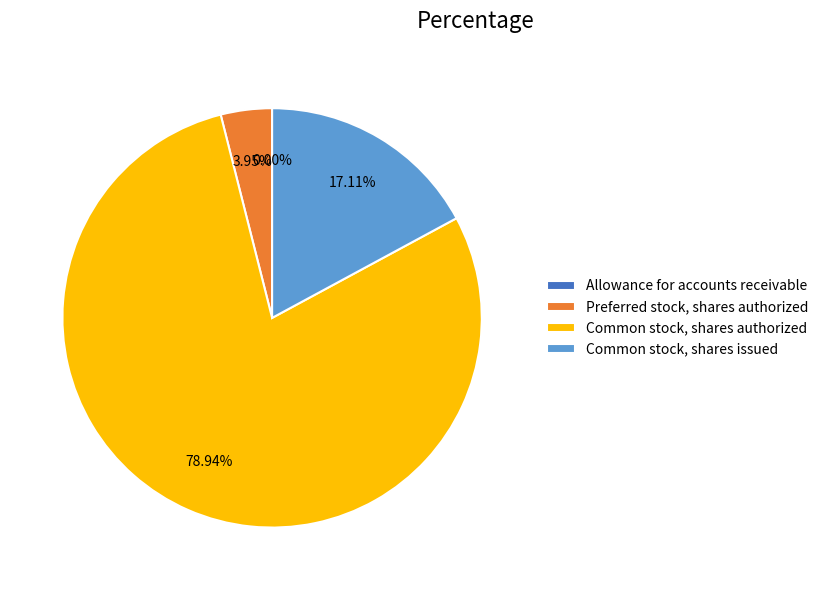

Is there any slice that represents more than half of the pie?

Yes